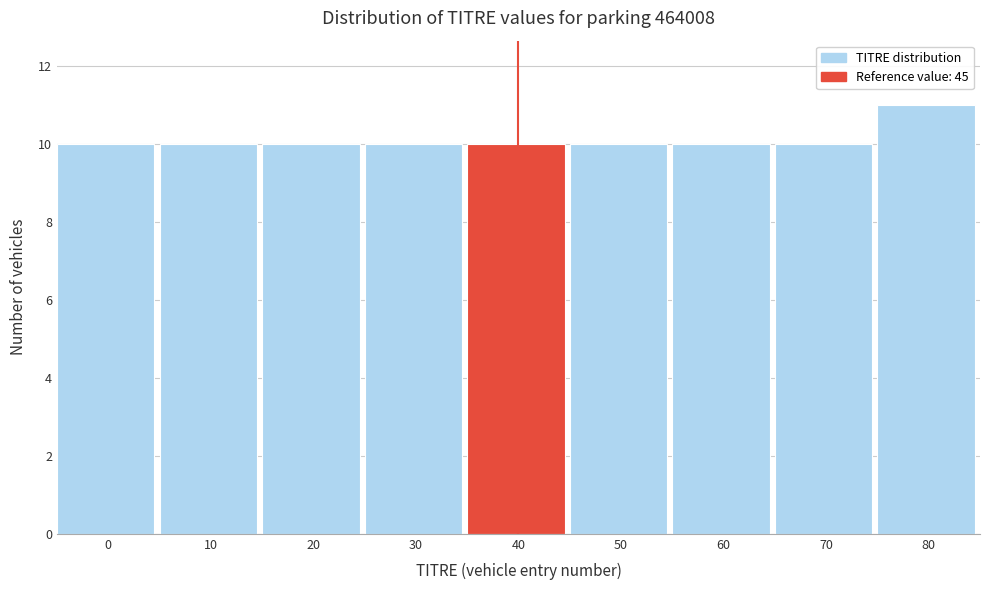

Reading right to left, what are all the values shown in this chart?

11	10	10	10	10	10	10	10	10